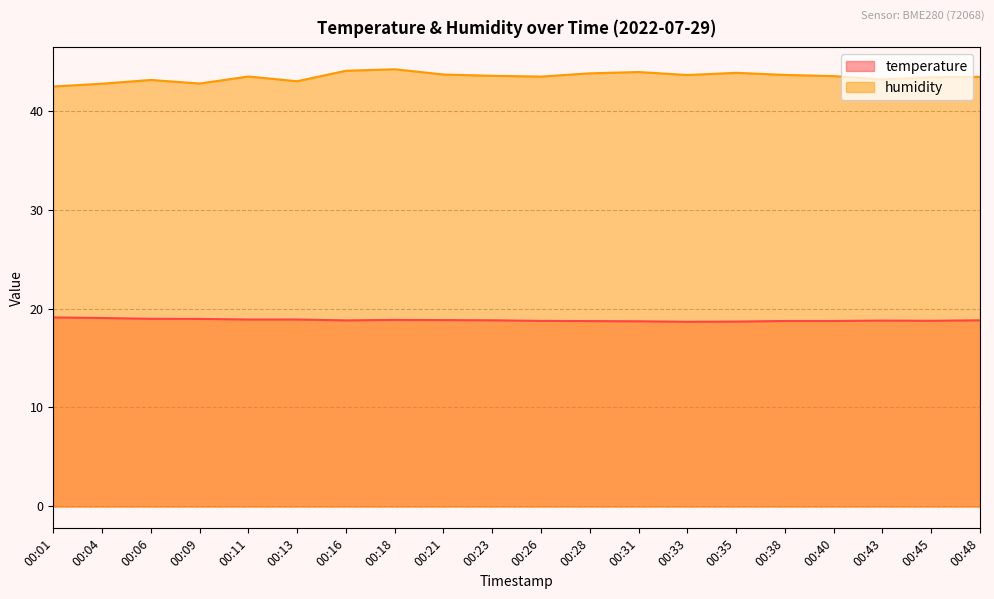

Which series changed the most between 00:04 and 00:23?

humidity